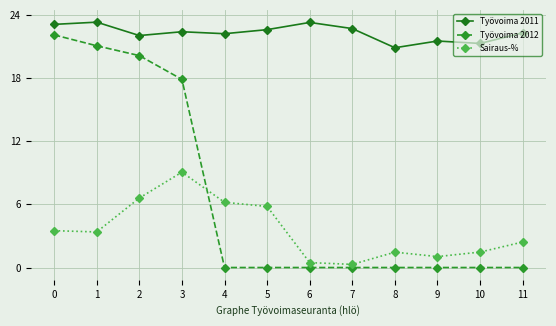

Which series changed the most between 4 and 11?

Sairaus-%